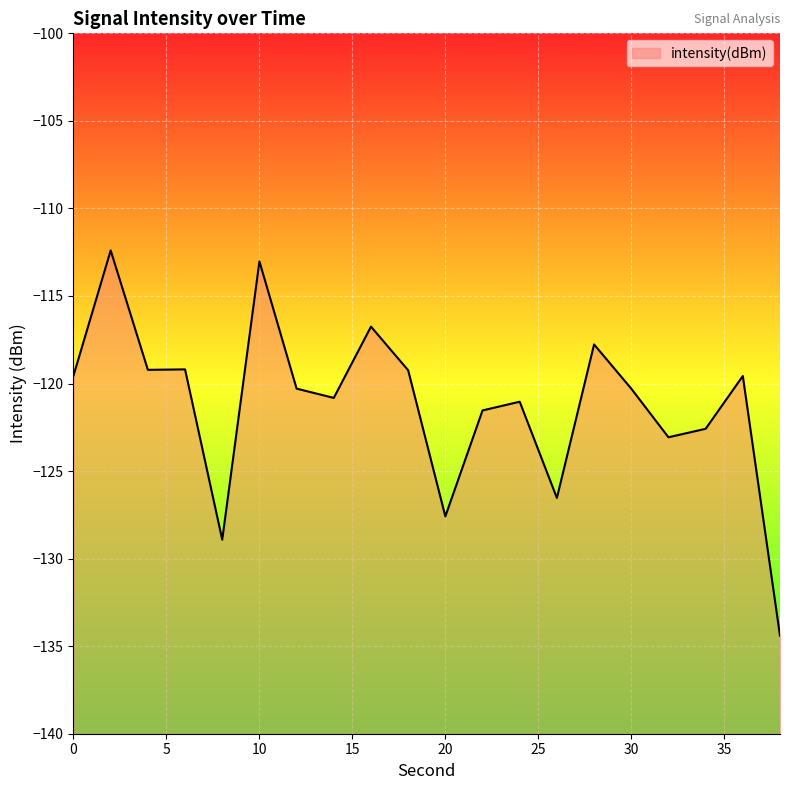

Rank the categories by value from highest to lowest.

2, 10, 16, 28, 6, 4, 18, 0, 36, 12, 30, 14, 24, 22, 34, 32, 26, 20, 8, 38